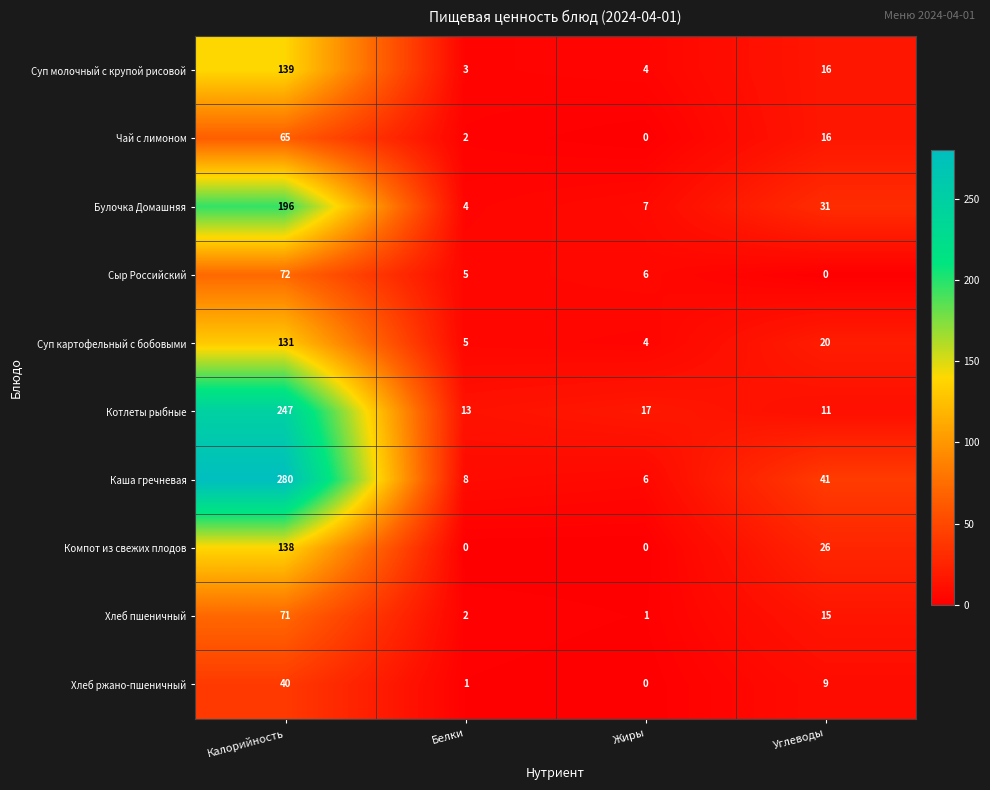

What is the difference between the highest and lowest values at Углеводы?

41